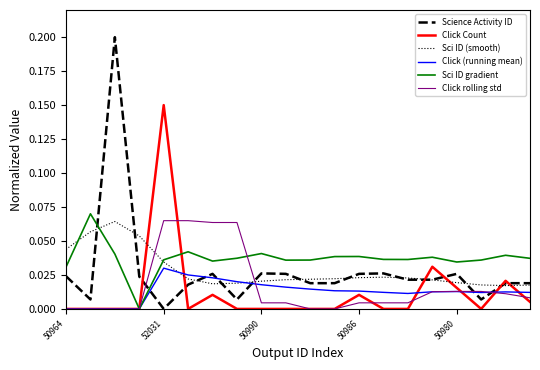

Which series has the largest total across all categories?

Sci ID gradient